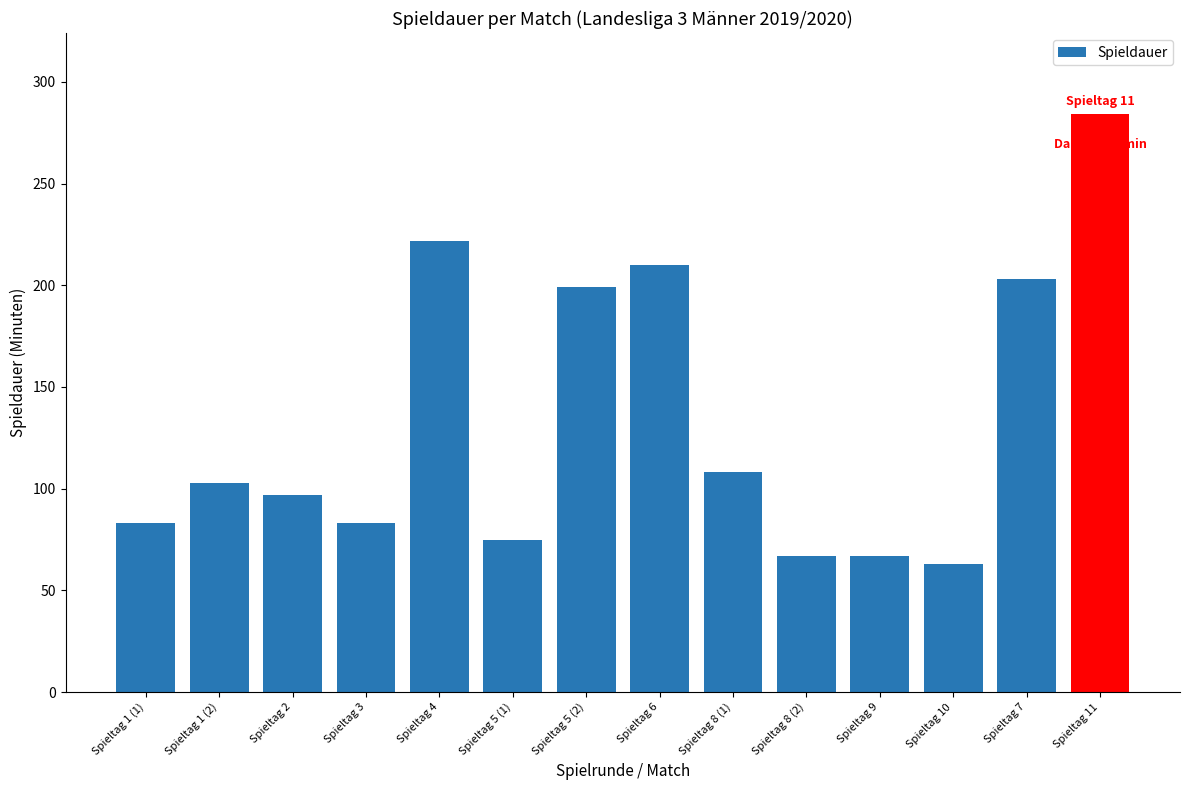

What is the label of the 13th bar from the right?

Spieltag 1 (2)